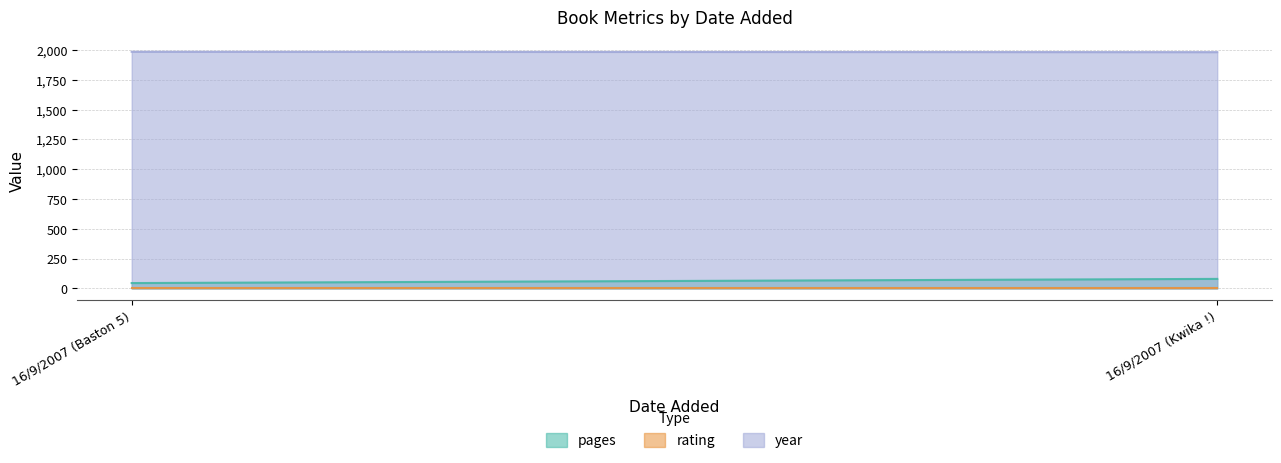

What is the average value of the pages series?

62.5